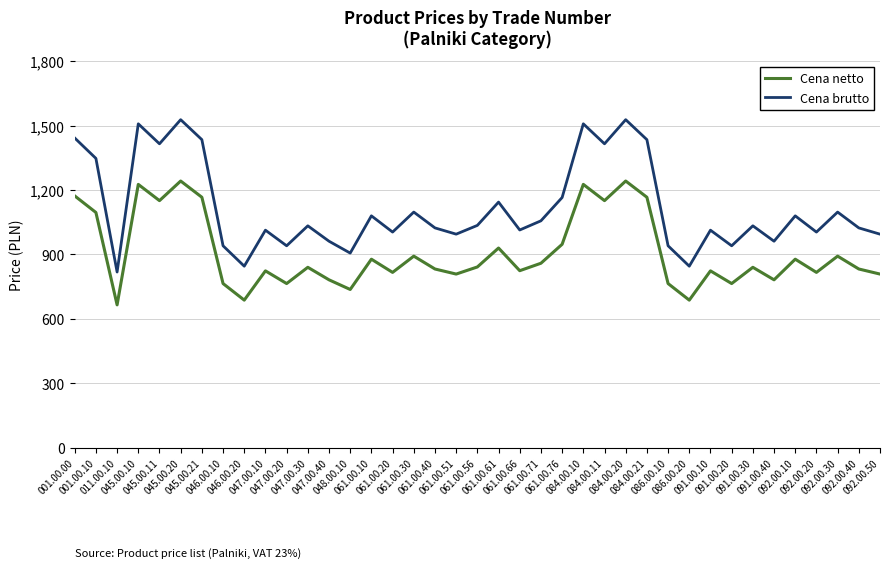

What are all the series names shown in the legend?

Cena netto, Cena brutto